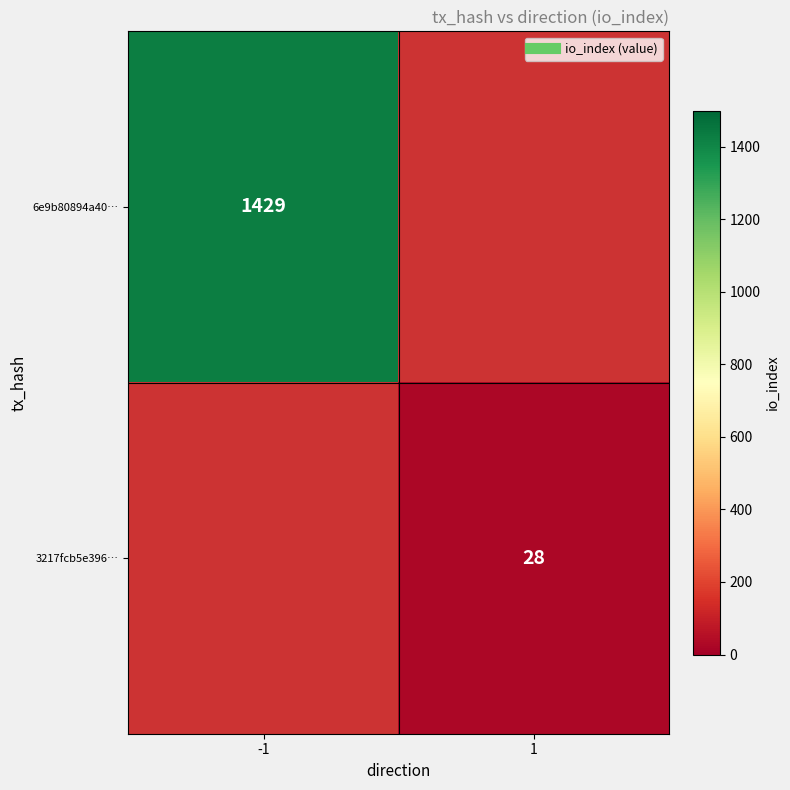

What is the highest value of the 6e9b80894a40… series?

1429.0